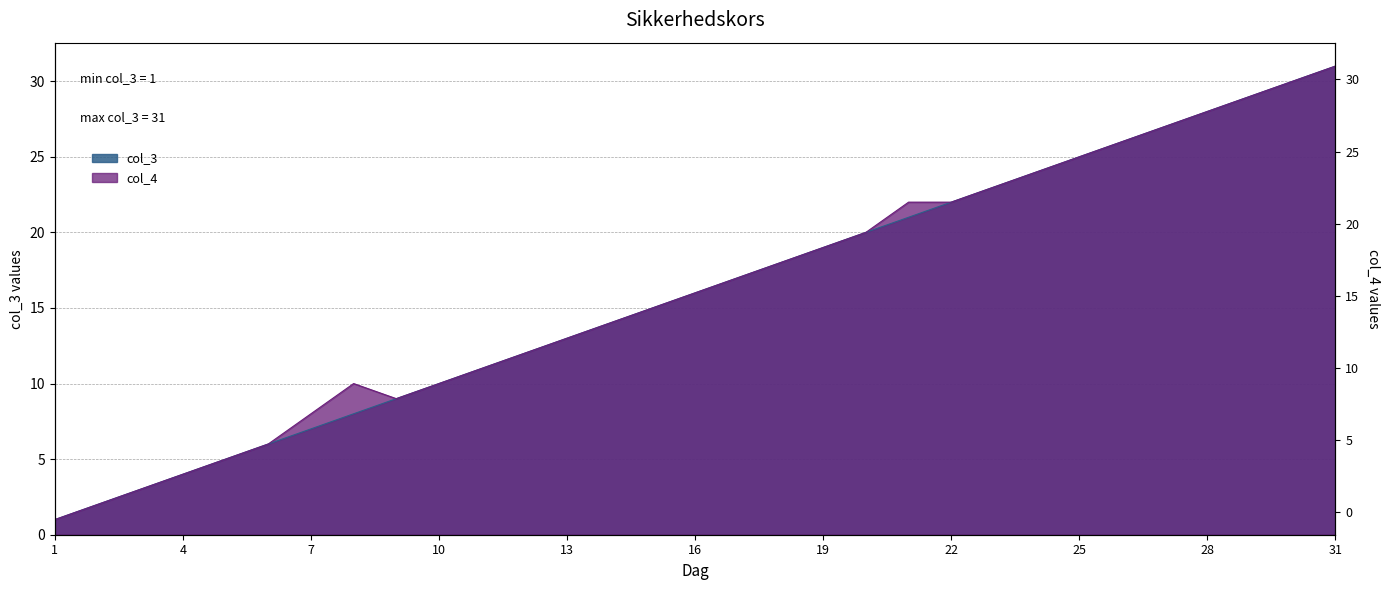

What is the value of the col_4 point at the 29th from the left?

29